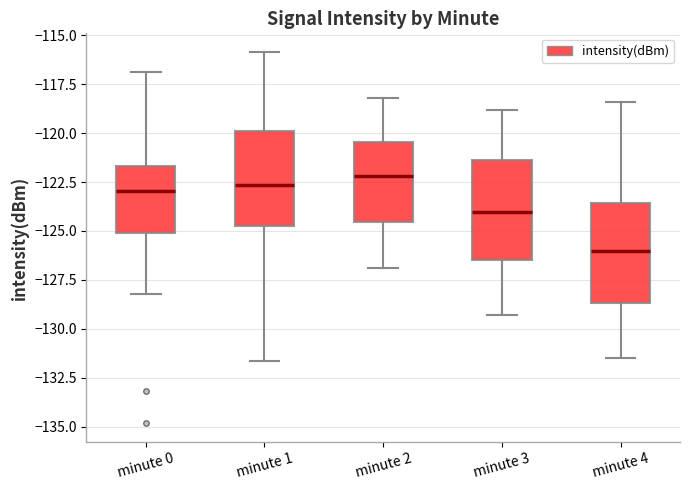

Reading left to right, read every box against the y-axis: the position of its median line, the range the box covers, and the ends of its whiskers. The values are not printed on the chart, so give them approximately, as read against the axis.

minute 0: median -123.0, box -125.0 to -121.5, whiskers -128.0 to -117.0
minute 1: median -122.5, box -125.0 to -120.0, whiskers -131.5 to -116.0
minute 2: median -122.0, box -124.5 to -120.5, whiskers -127.0 to -118.0
minute 3: median -124.0, box -126.5 to -121.5, whiskers -129.5 to -119.0
minute 4: median -126.0, box -128.5 to -123.5, whiskers -131.5 to -118.5